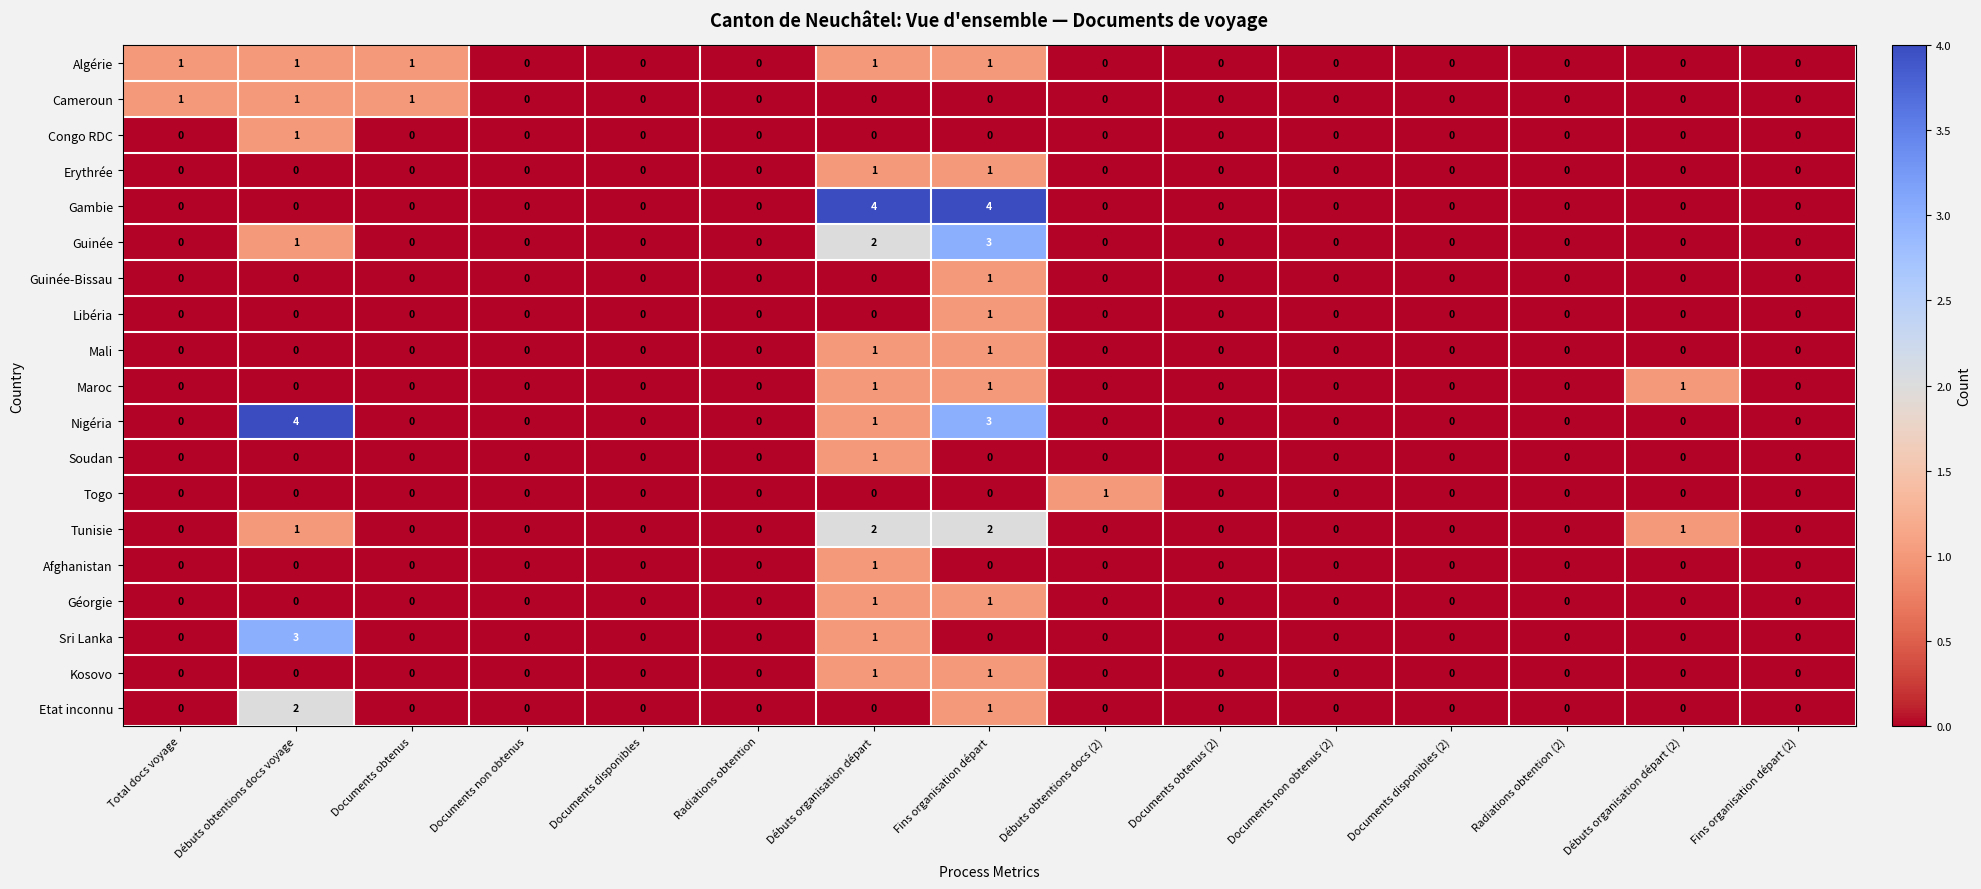

The value of Tunisie at Documents obtenus (2) is -1. True or false?

False